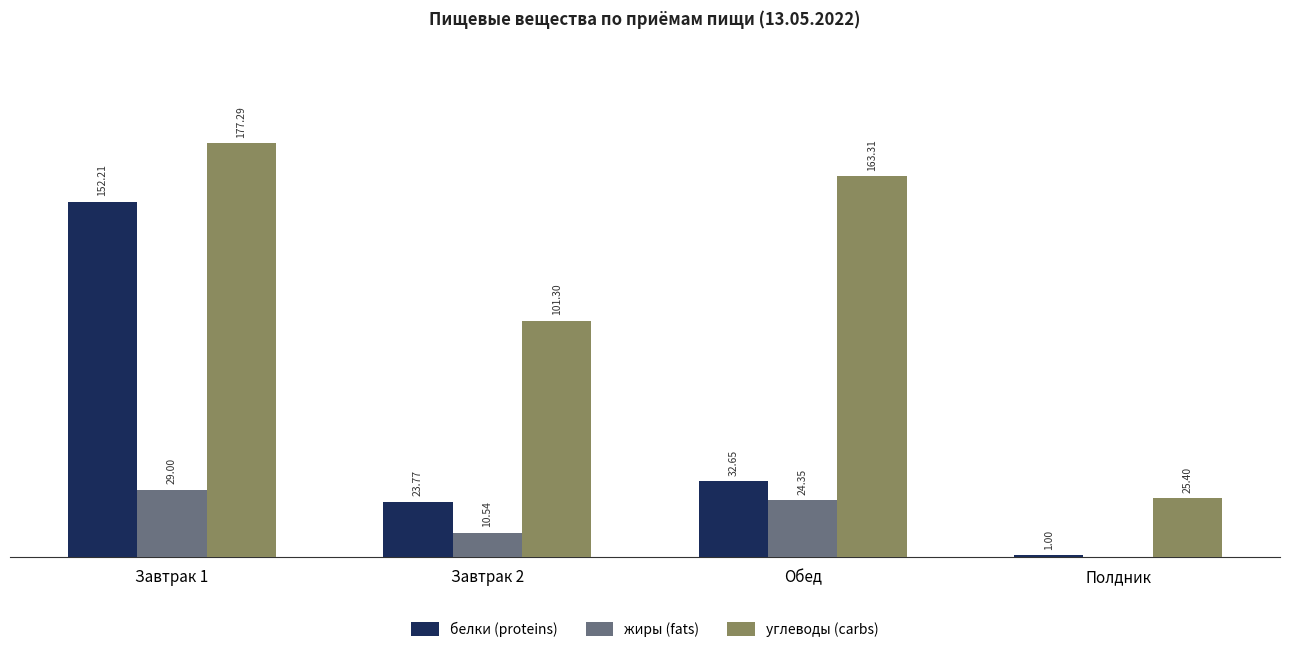

Is the value of жиры (fats) at Полдник greater than the value of углеводы (carbs) at Завтрак 2?

No